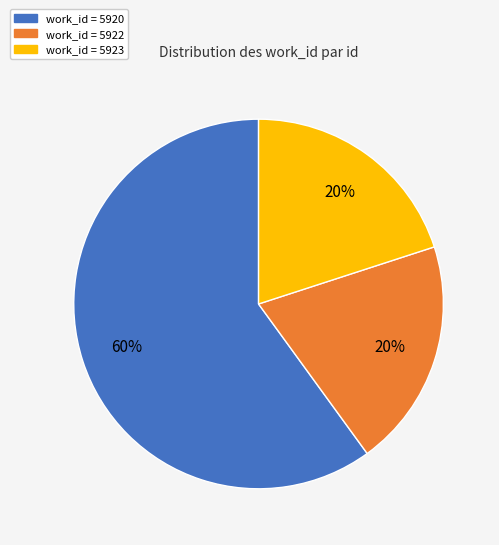

How many slices are in this pie chart?

3